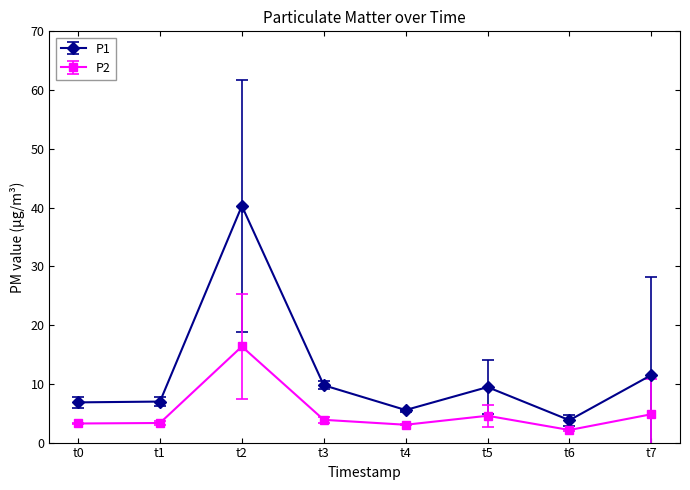

The value of P2 at t7 is 8.4. True or false?

False